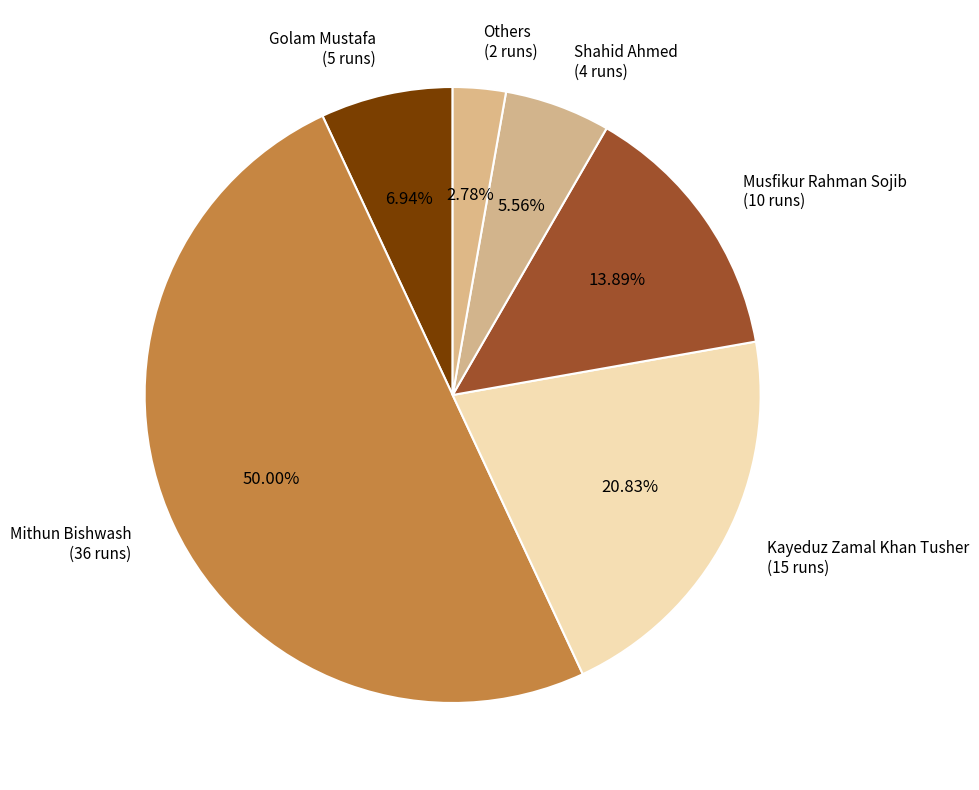

Between Golam Mustafa (5 runs) and Kayeduz Zamal Khan Tusher (15 runs), which is larger?

Kayeduz Zamal Khan Tusher (15 runs)